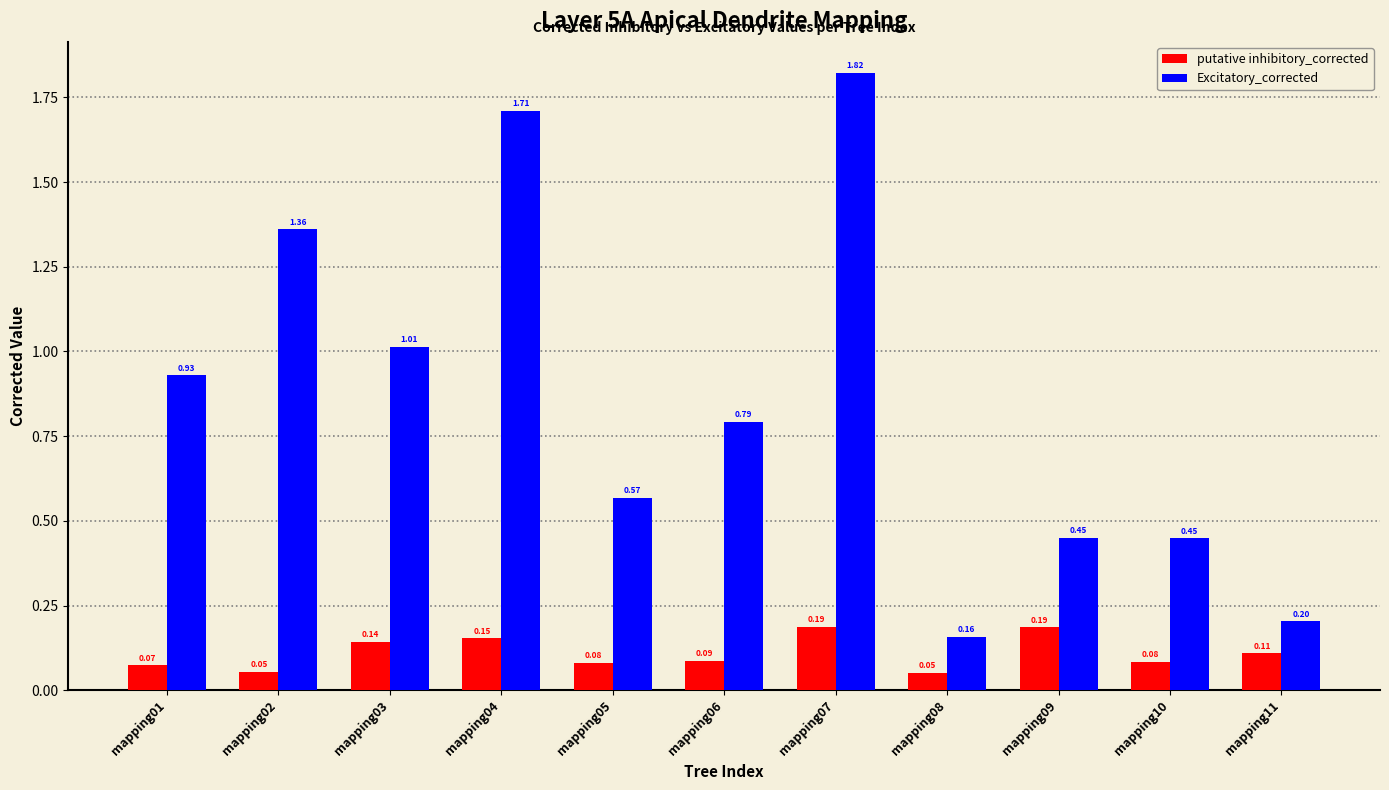

What is the sum of all putative inhibitory_corrected values?

1.2